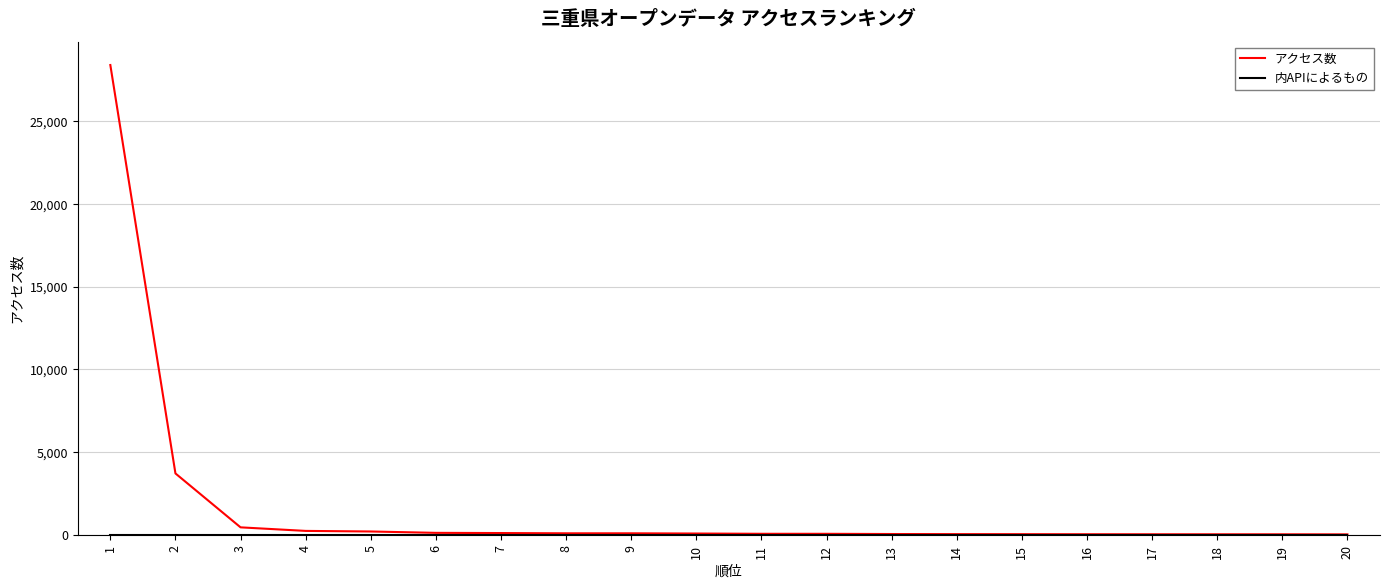

Which series has the largest range (max minus min)?

アクセス数